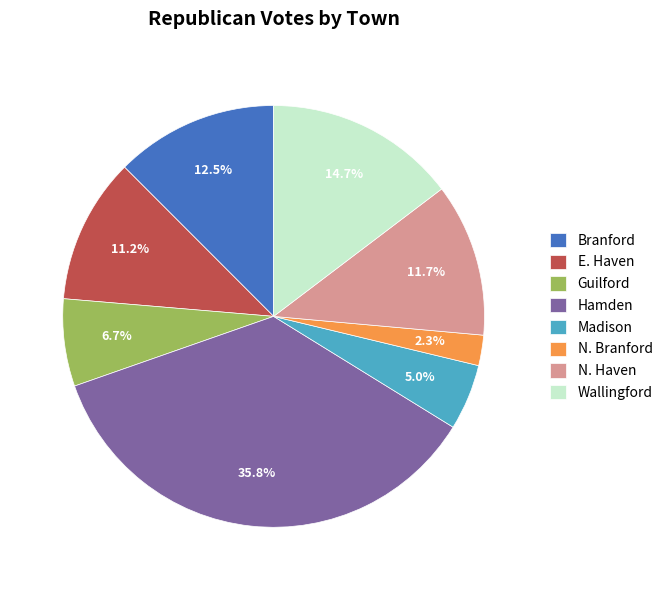

How many segments does this pie chart have?

8